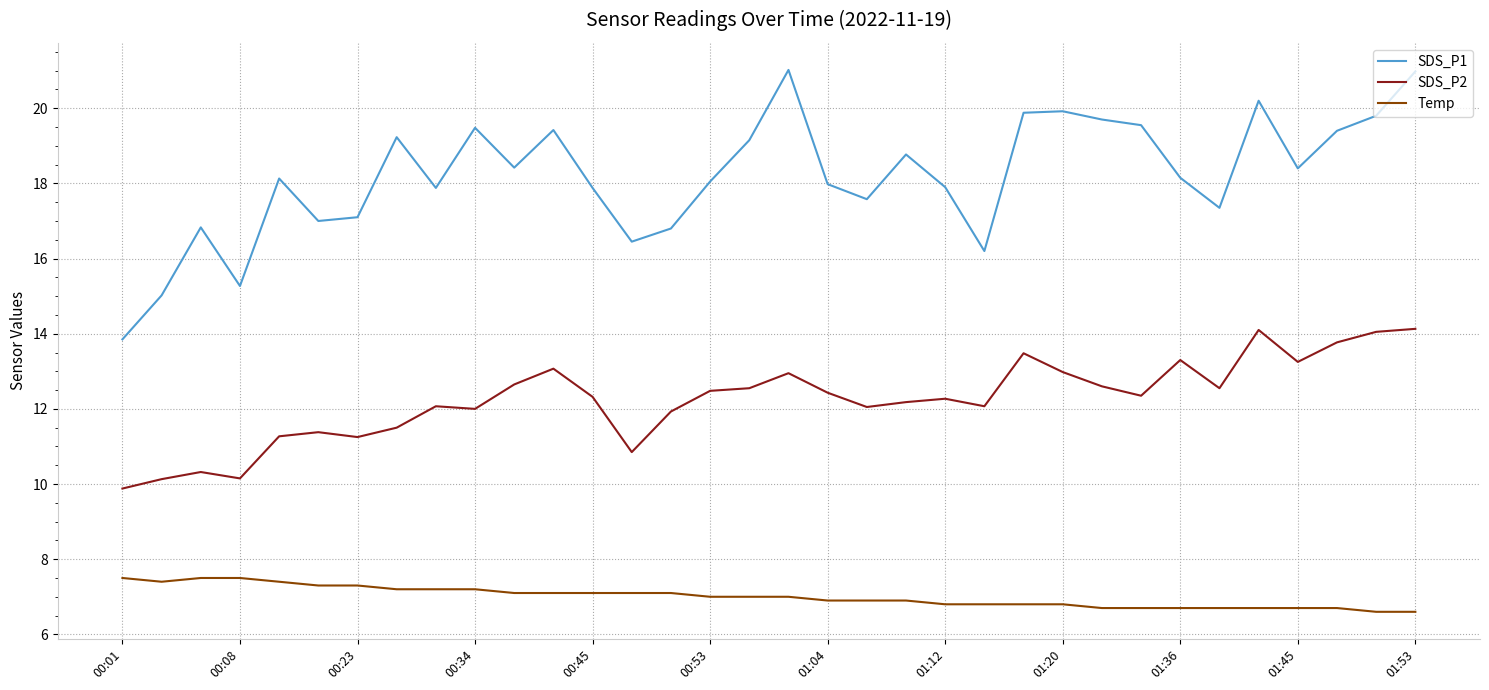

What is the minimum value shown in the chart?

6.6